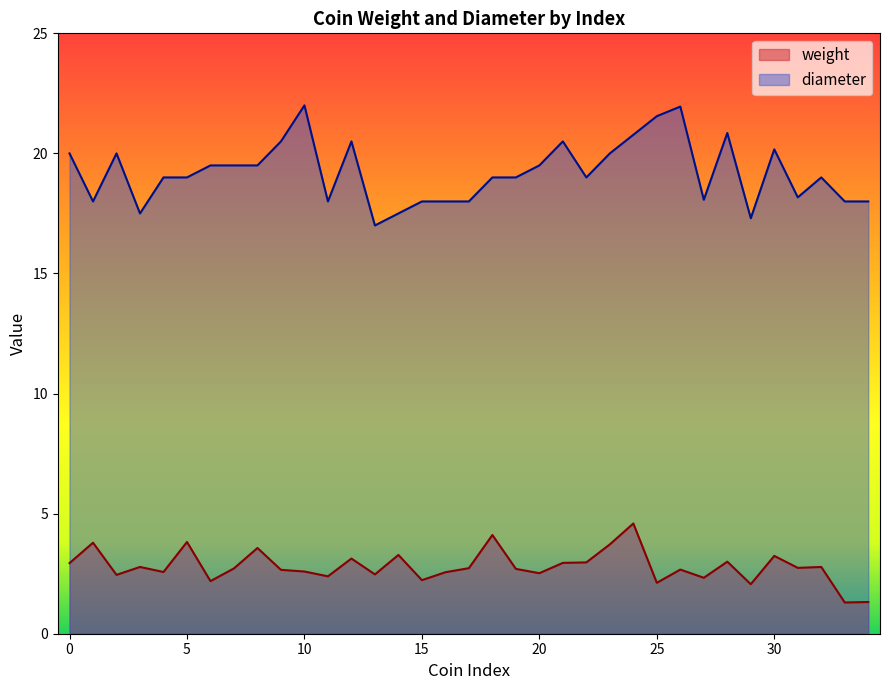

Is it true that weight equals 2.5 at 20?

True